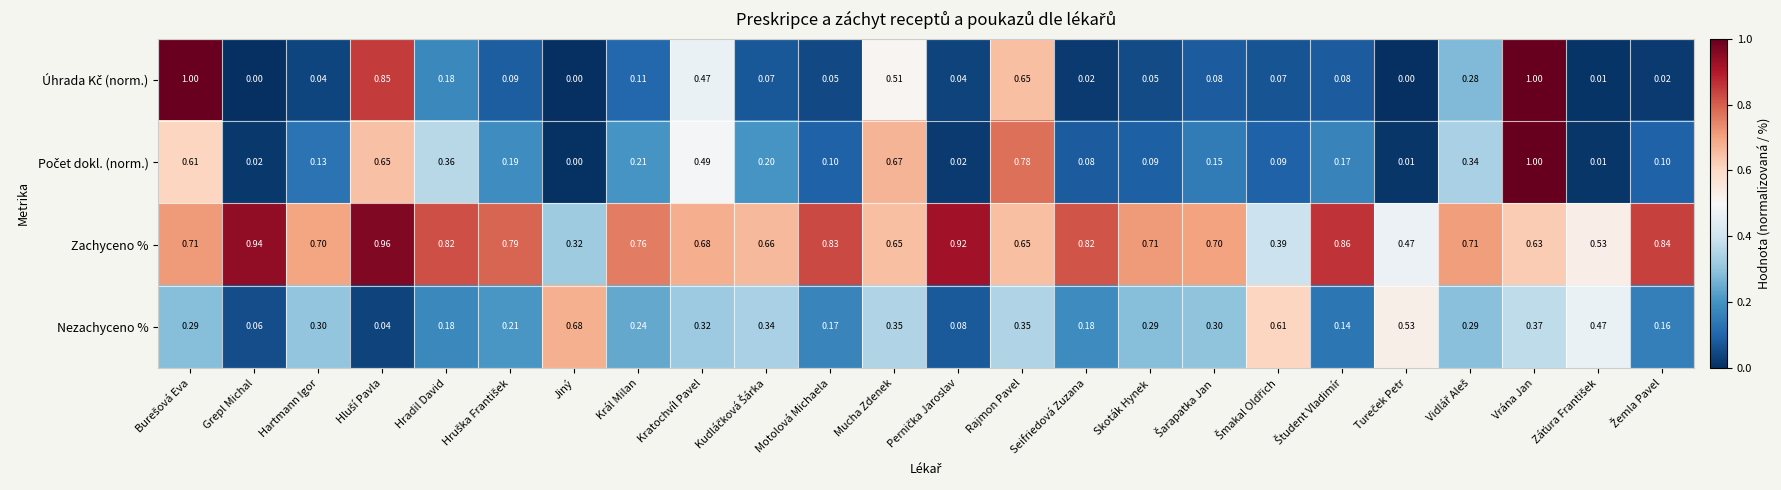

How many categories are shown in the chart?

24